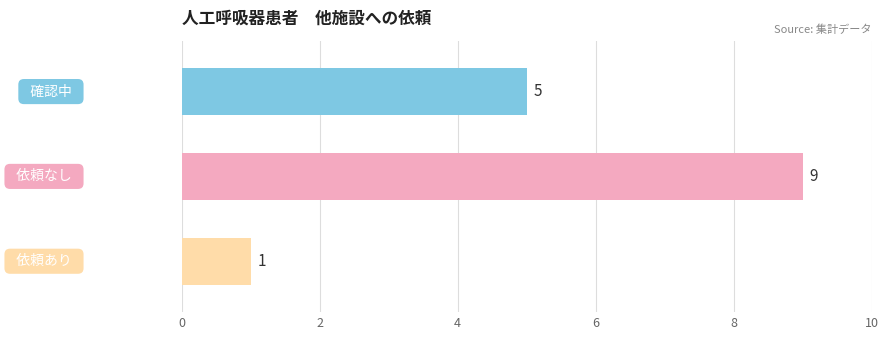

Count the values in the range 1 to 9.

3